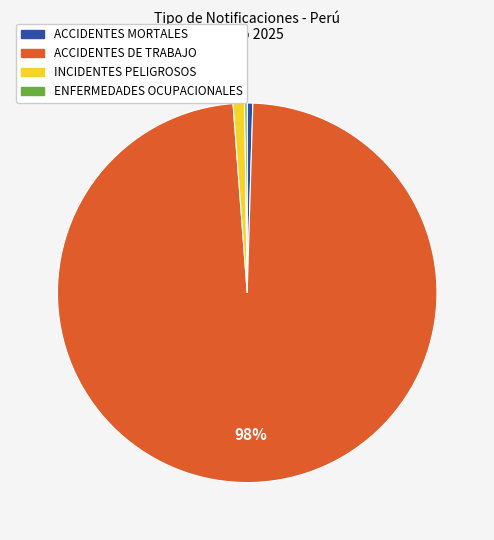

Do INCIDENTES PELIGROSOS and ACCIDENTES DE TRABAJO together represent more than half of the pie?

Yes